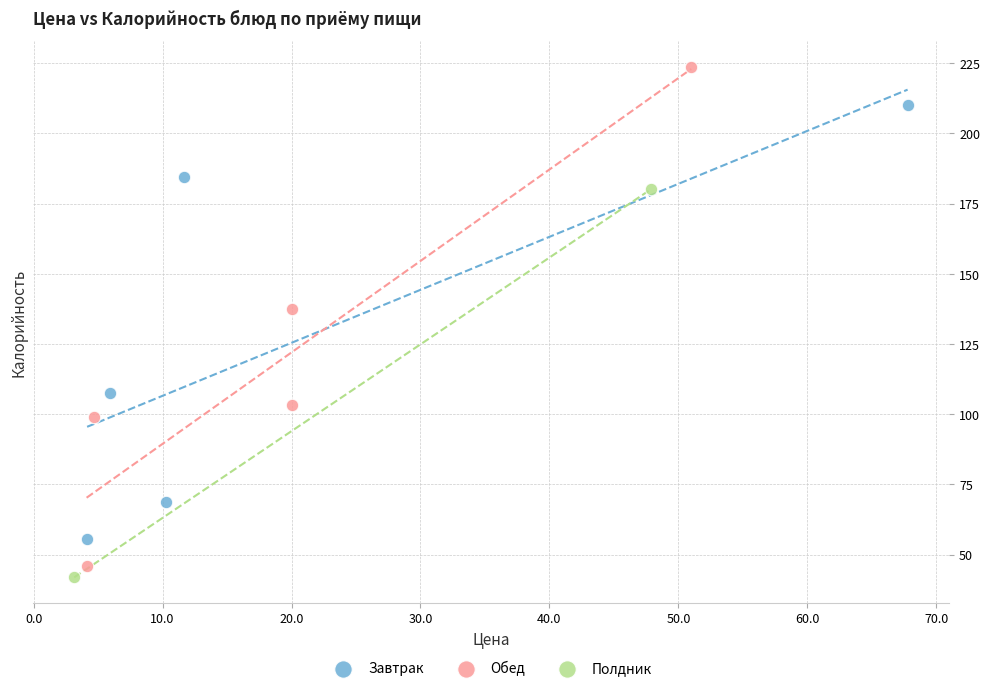

Which series has the widest spread of Y values?

Обед